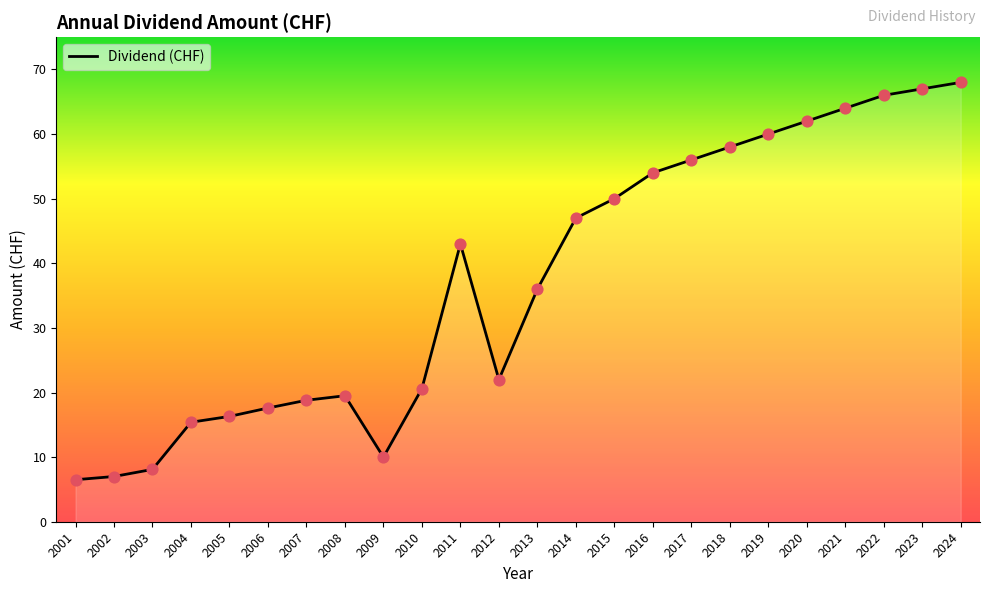

What is the ratio of the value at 2022 to the value at 2018?

1.1